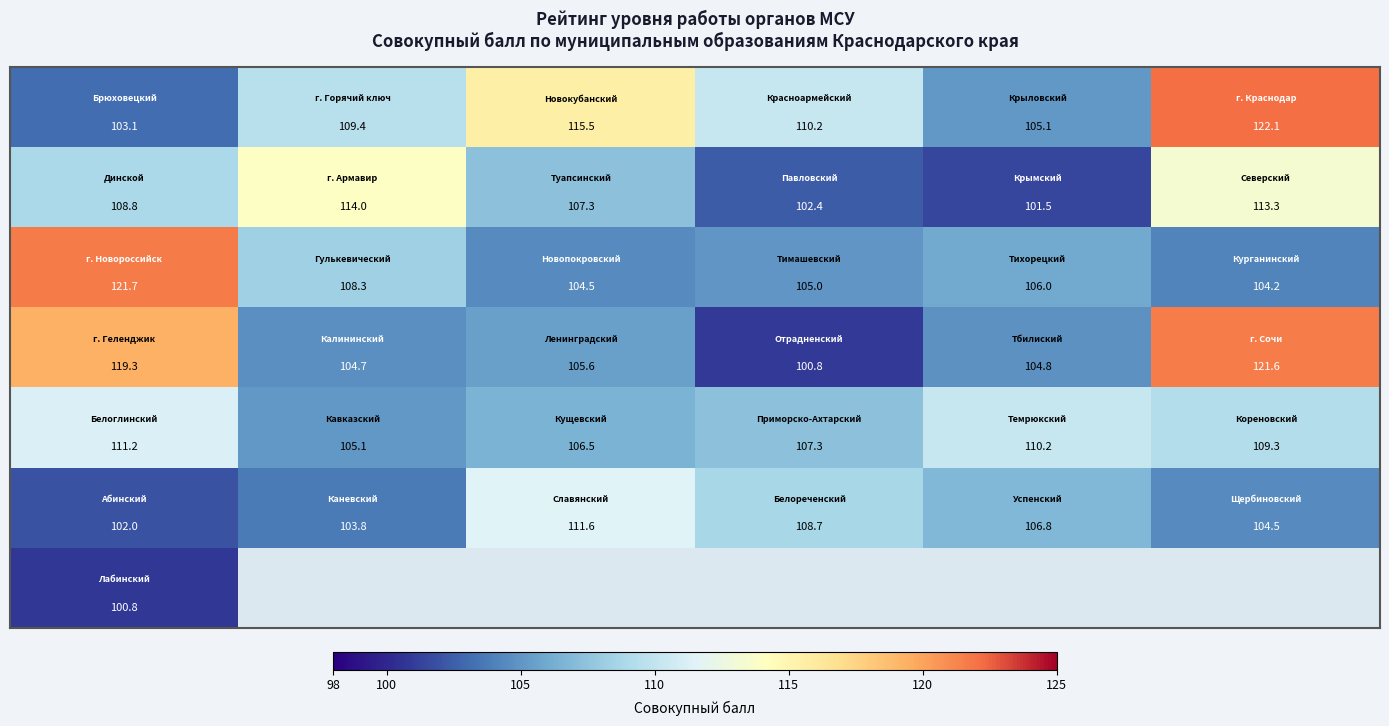

What is the minimum value shown in the chart?

100.8